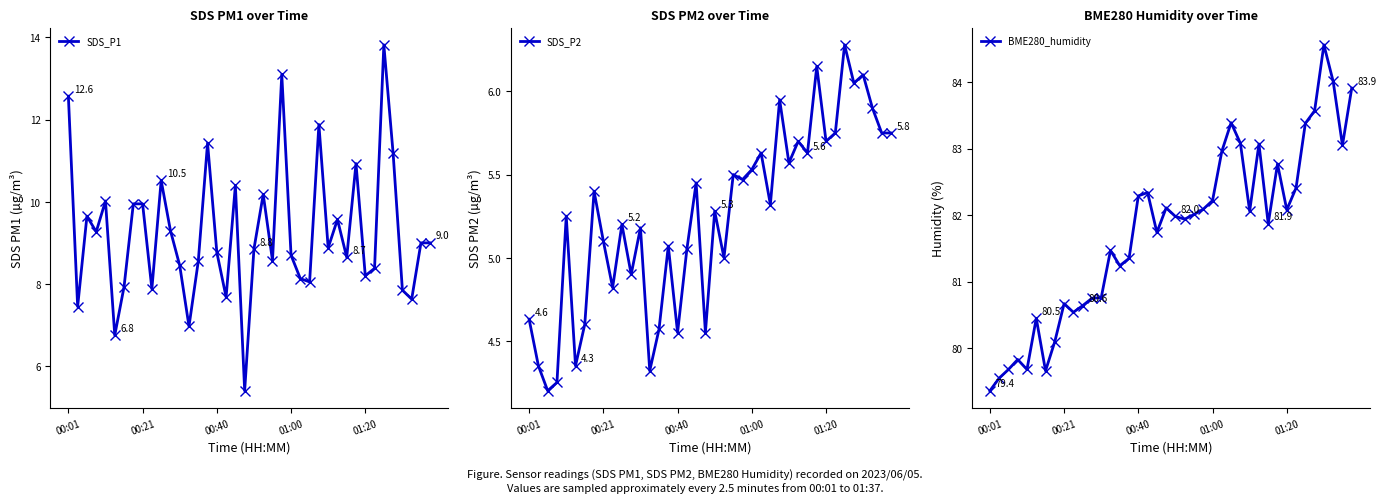

True or false: SDS_P2 has a value of 5.5 at 18.

True